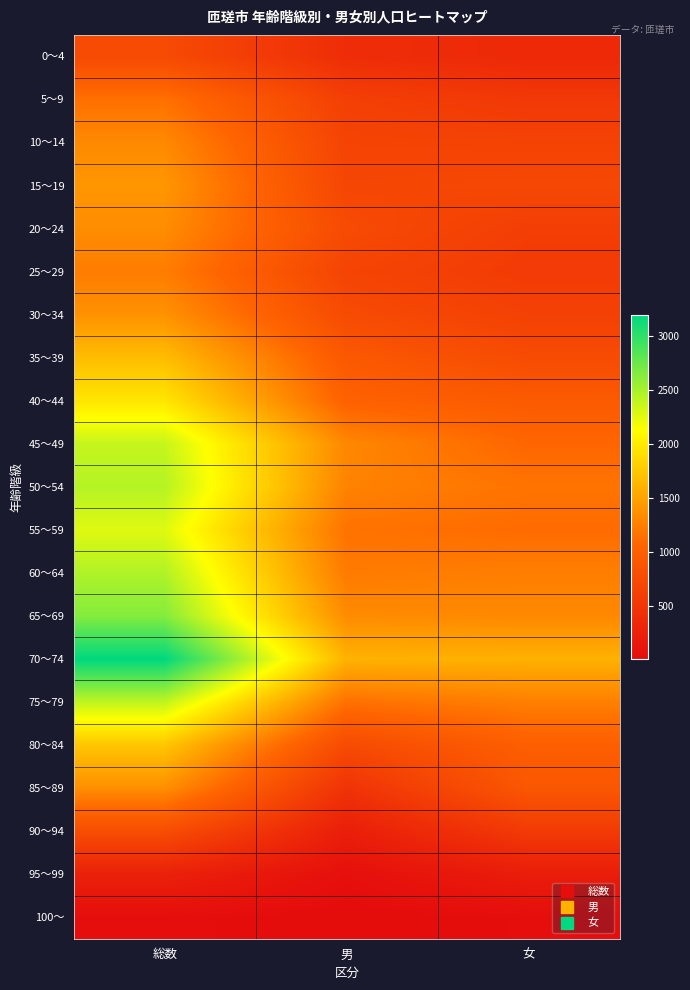

Between 男 and 総数, which is larger?

総数